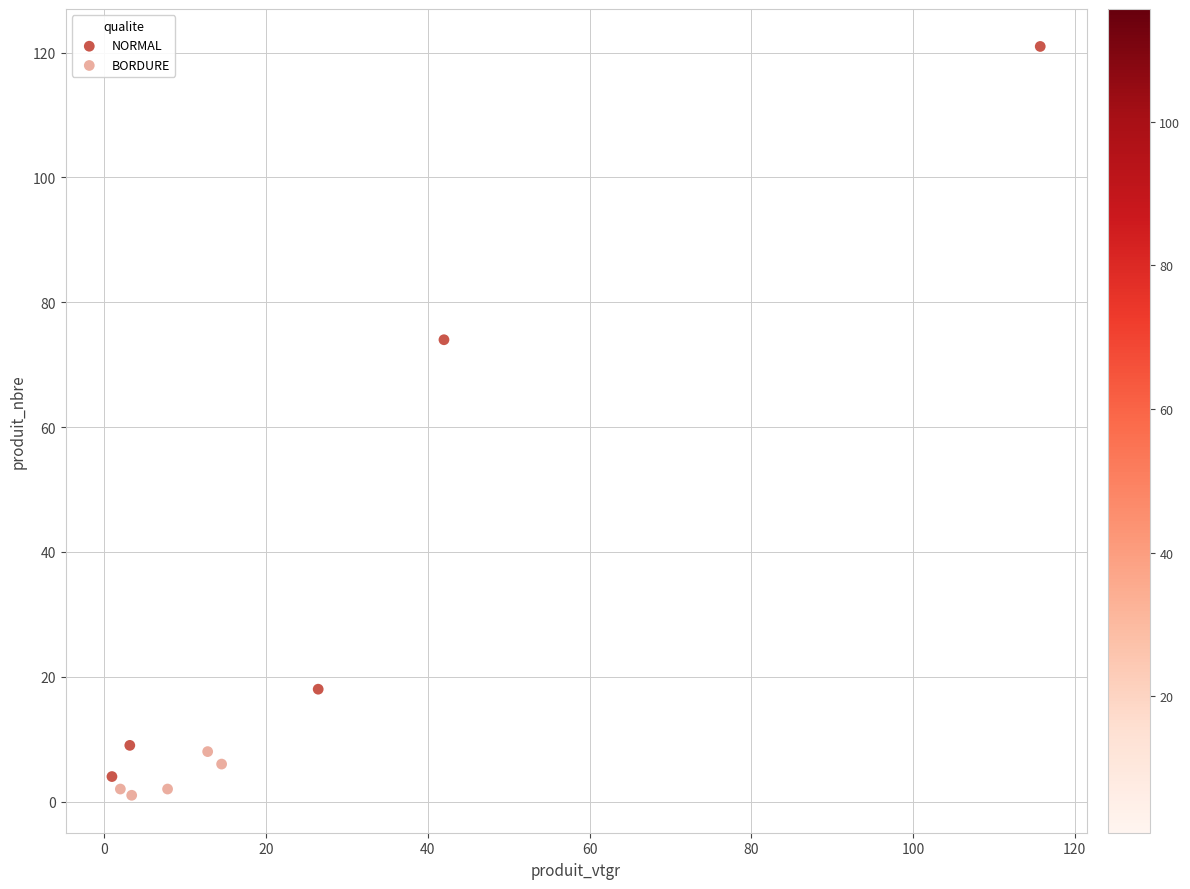

Which series has the largest Y range (max minus min)?

NORMAL